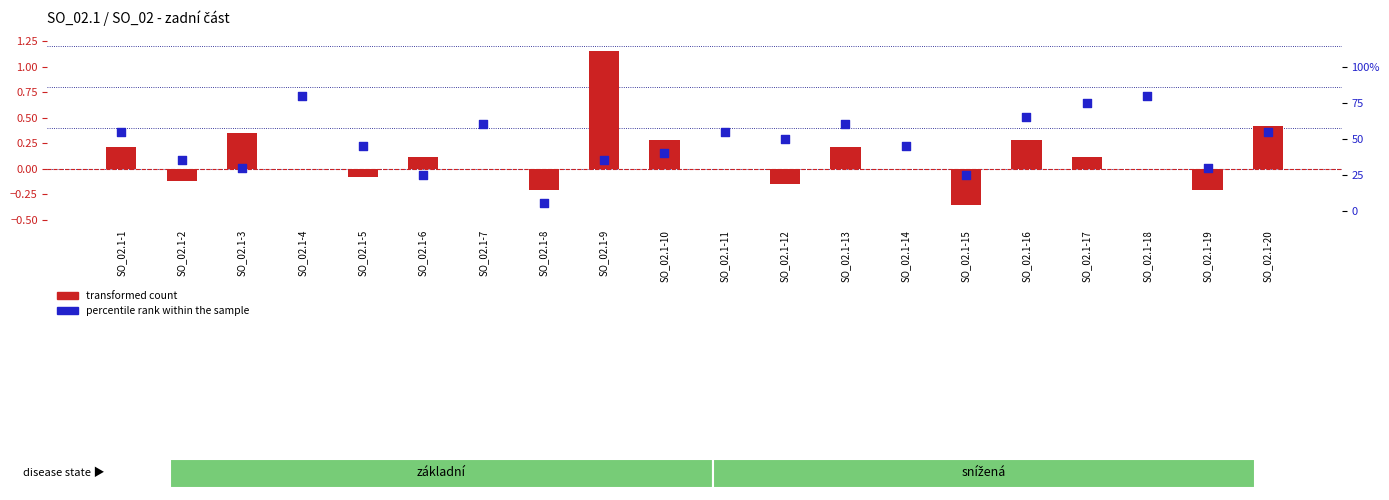

Which series contains the lowest Y value?

transformed count